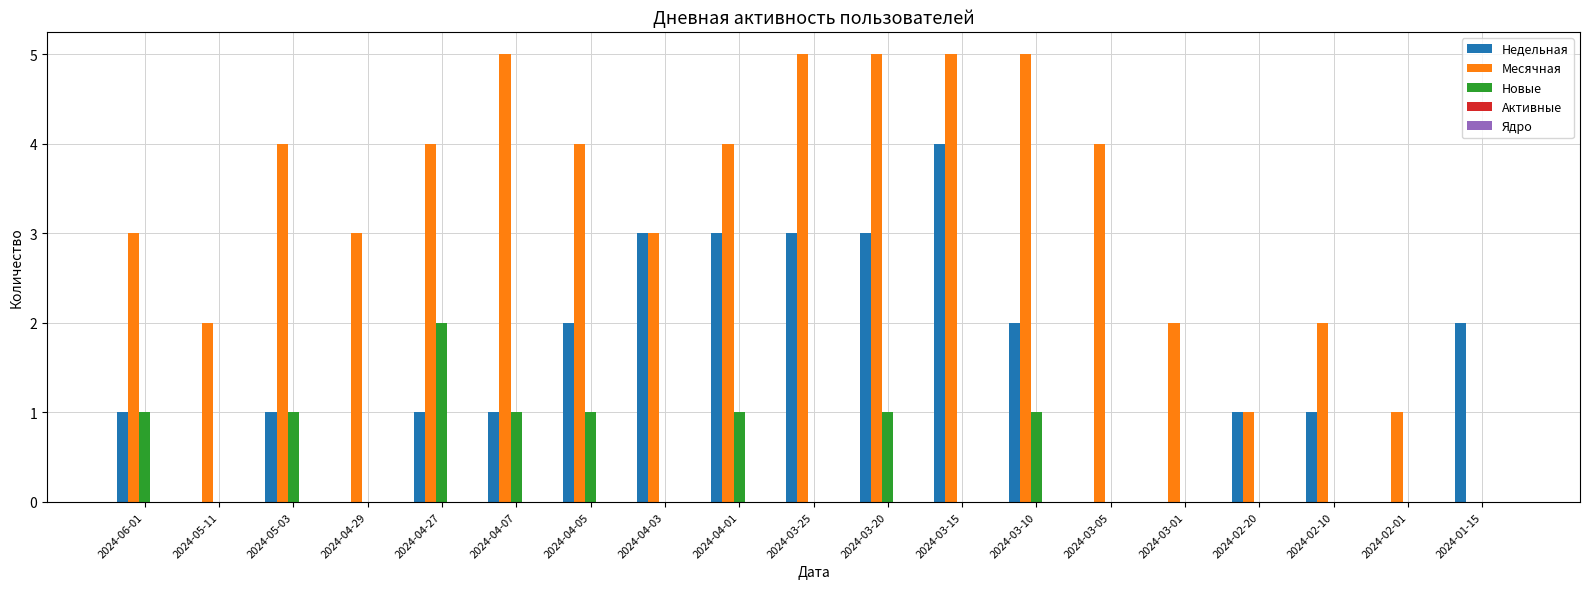

Is it true that Новые equals 2 at 2024-03-20?

False